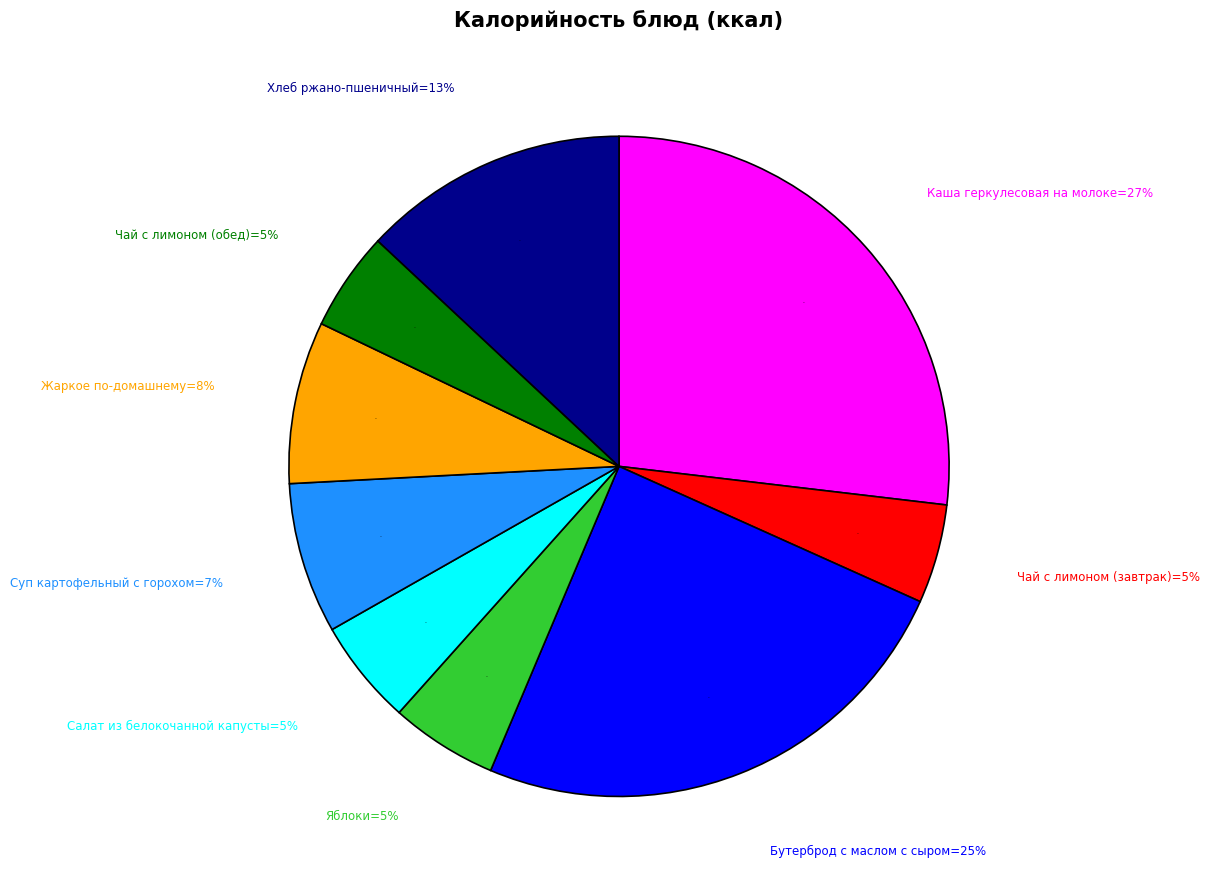

What is the change in value from Чай с лимоном (завтрак) to Хлеб ржано-пшеничный?

+103